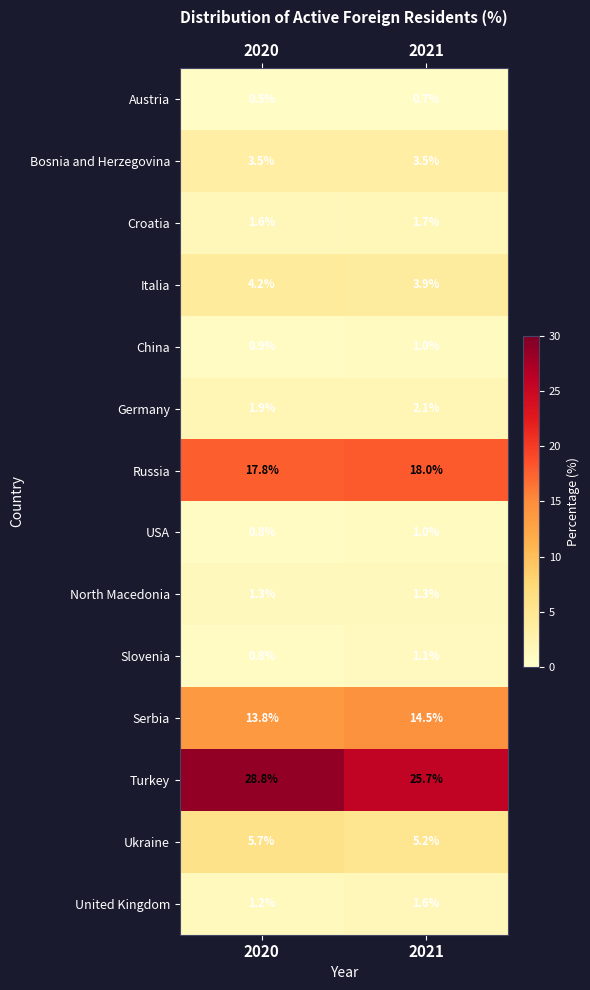

At which category is the sum across all series the highest?

2020